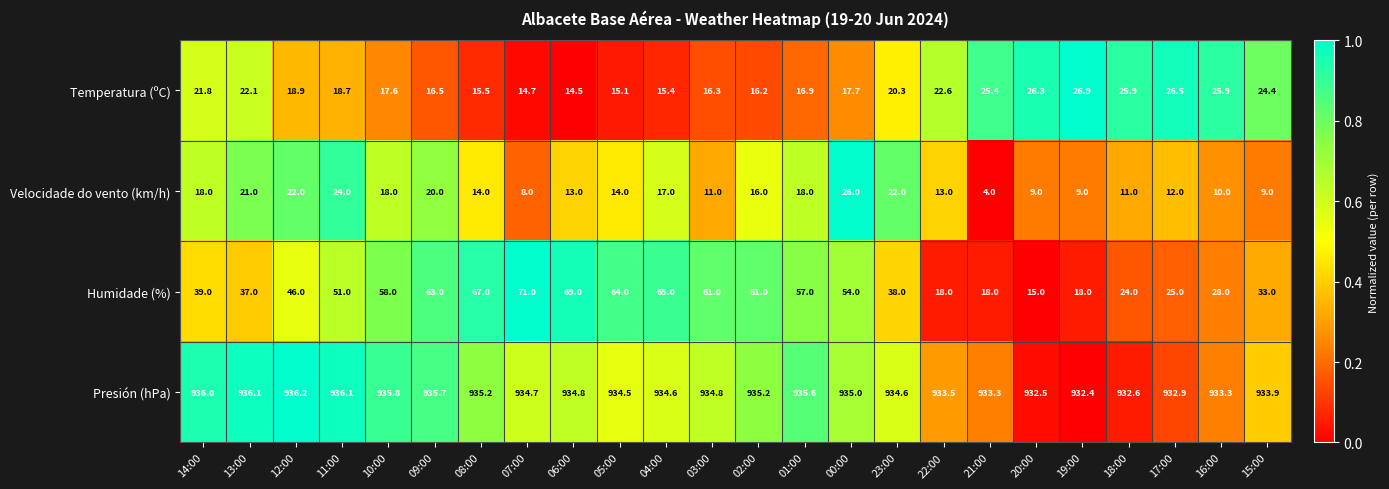

What is the difference between the maximum and second lowest values in the Presión (hPa) series?

3.7